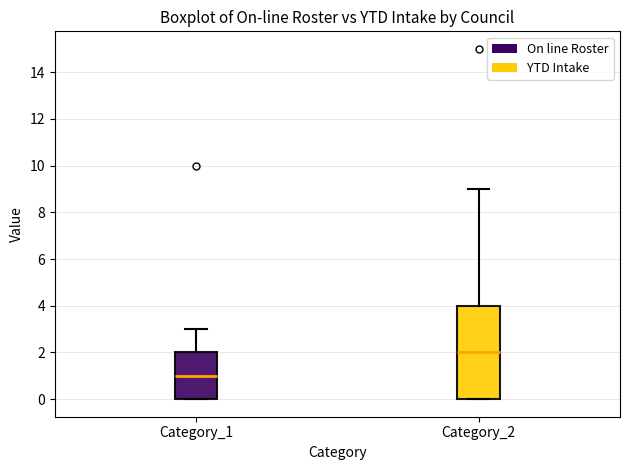

Reading left to right, read every box against the y-axis: the position of its median line, the range the box covers, and the ends of its whiskers. The values are not printed on the chart, so give them approximately, as read against the axis.

Category_1: median 1, box 0 to 2, whiskers 0 to 3
Category_2: median 2, box 0 to 4, whiskers 0 to 9